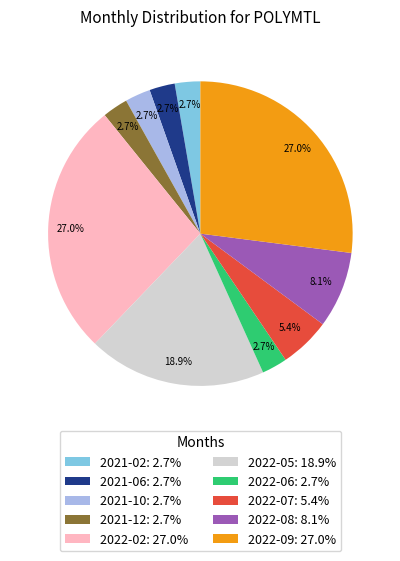

Combined, what portion of the pie is 2022-09 and 2022-07?

32.4%